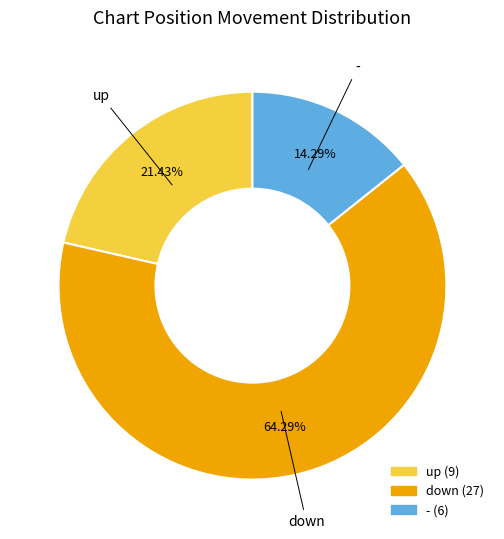

Is it true that up is 21% of the pie?

True